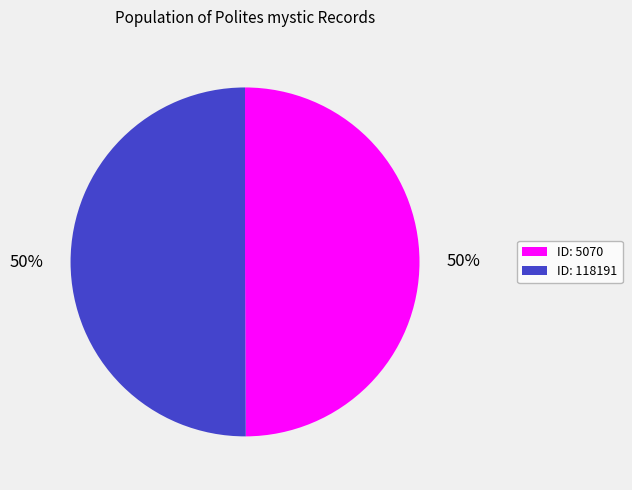

To the nearest percent, what is the average slice percentage?

50%